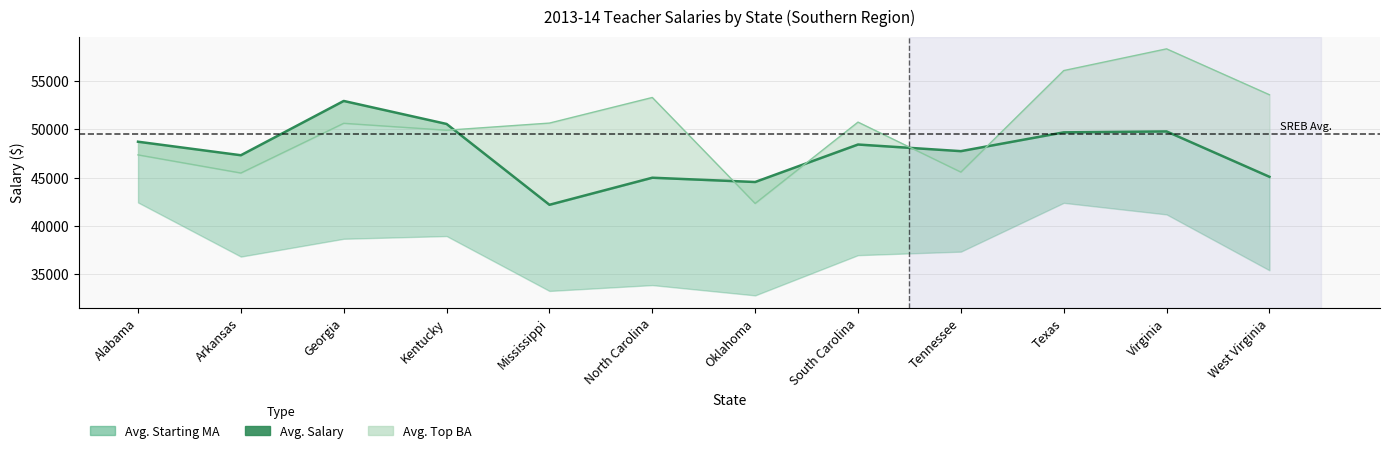

Reading left to right, list all the values displayed in this chart.

Alabama=48720	Arkansas=47319	Georgia=52942	Kentucky=50560	Mississippi=42187	North Carolina=44990	Oklahoma=44547	South Carolina=48430	Tennessee=47742	Texas=49690	Virginia=49786	West Virginia=45086